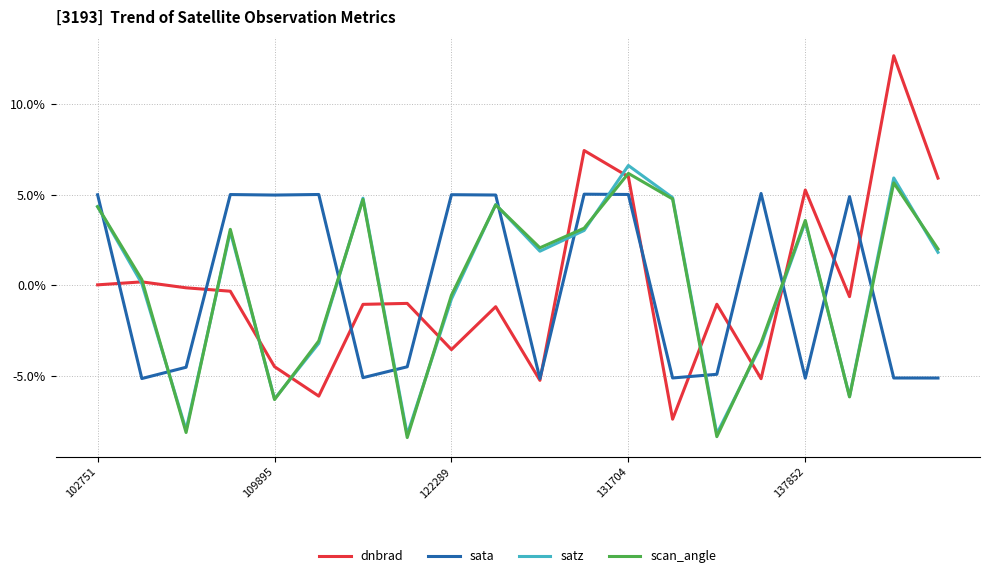

In dnbrad, how many points are lower than both neighbors (excluding endpoints)?

6